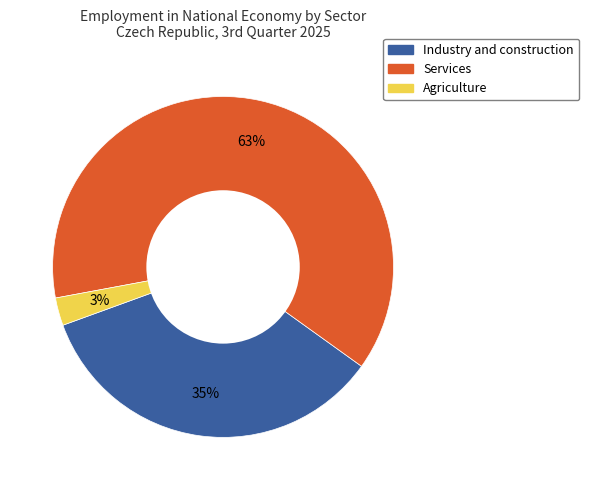

To the nearest percent, what is the difference between the Industry and construction and Services slice percentages?

28%